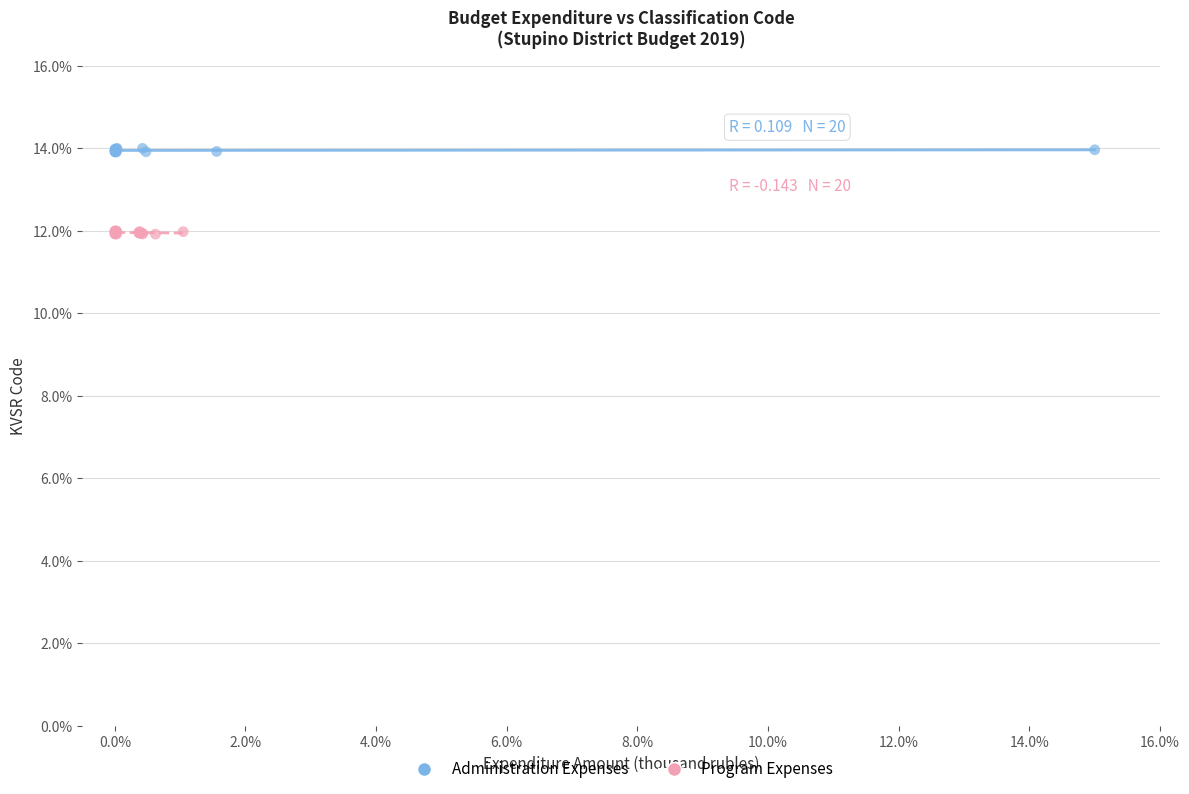

Which series reaches the maximum Y coordinate?

Administration Expenses